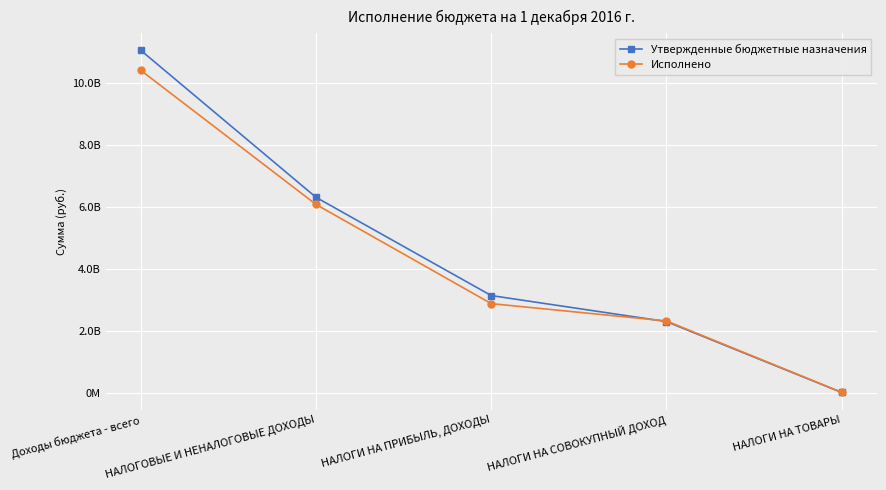

Which series has the widest spread of values?

Утвержденные бюджетные назначения